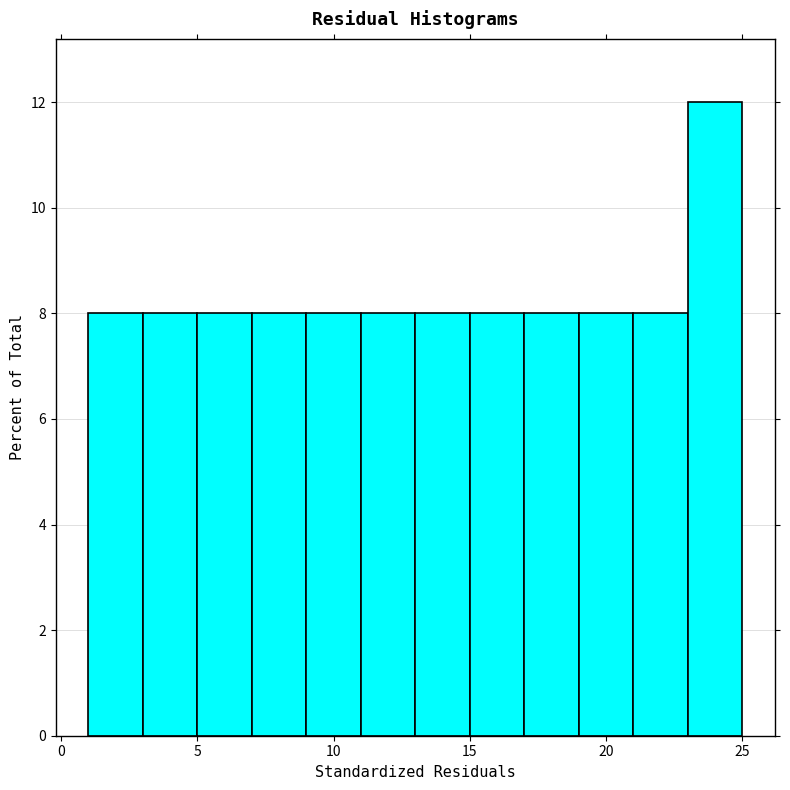

Reading left to right, transcribe this chart: for each bar, give the range it covers on the x-axis and its height. The values are not printed on the chart, so give them approximately, as read against the axis.

1 to 3: 8
3 to 5: 8
5 to 7: 8
7 to 9: 8
9 to 11: 8
11 to 13: 8
13 to 15: 8
15 to 17: 8
17 to 19: 8
19 to 21: 8
21 to 23: 8
23 to 25: 12